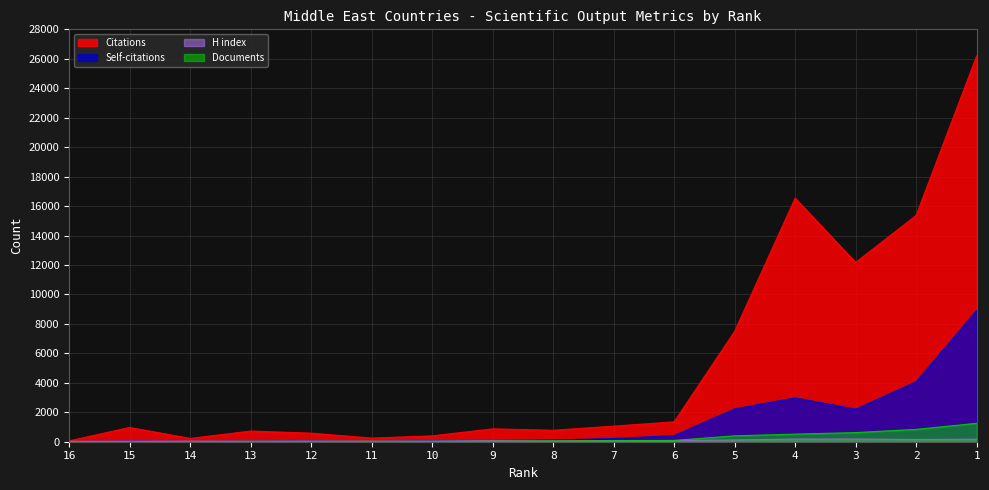

Is the value of Citations at 16 greater than the value of Self-citations at 12?

Yes